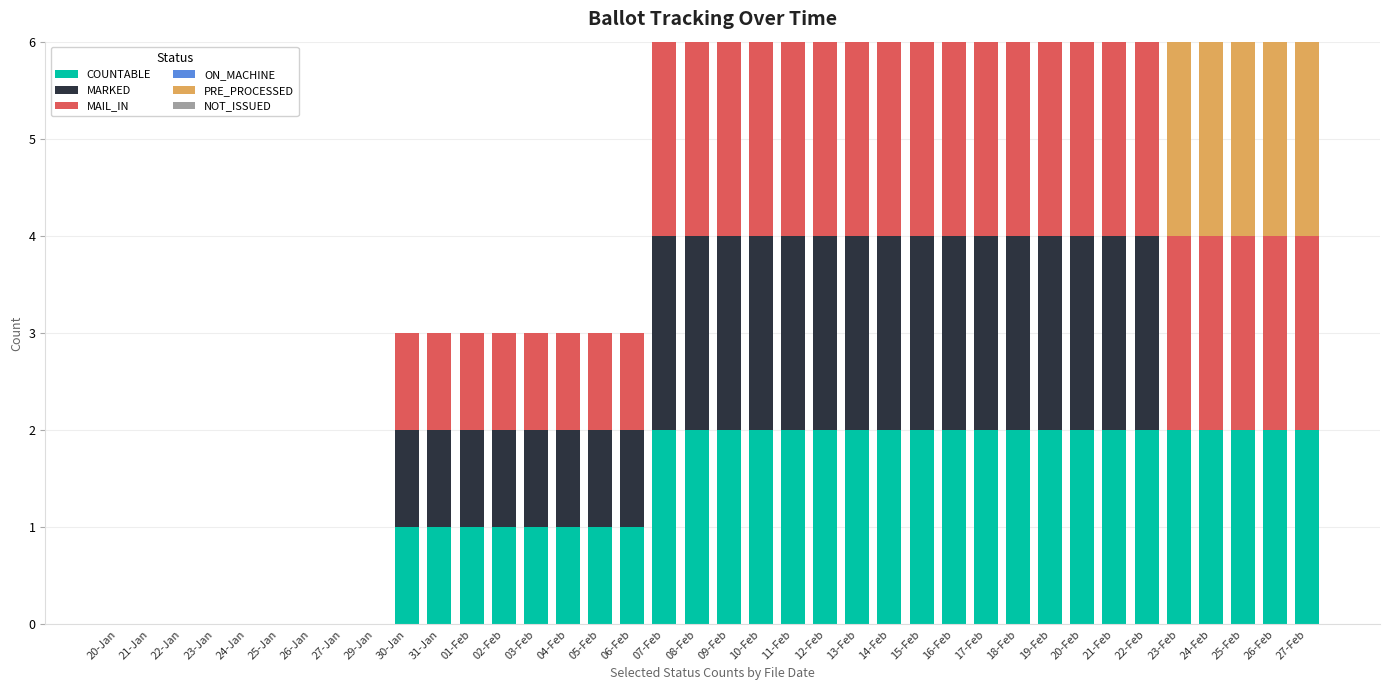

What is the total value across all series at 04-Feb?

3